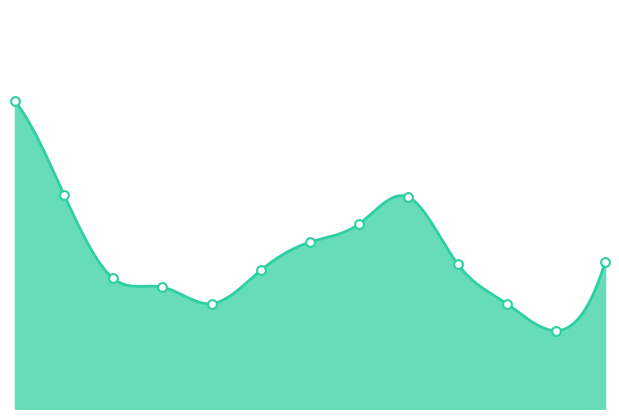

What is the change in value from 6 to 8?

+1.5